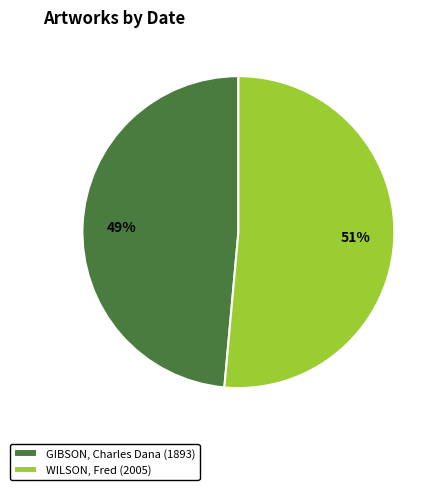

Which category has the smallest portion of the pie?

GIBSON, Charles Dana (1893)